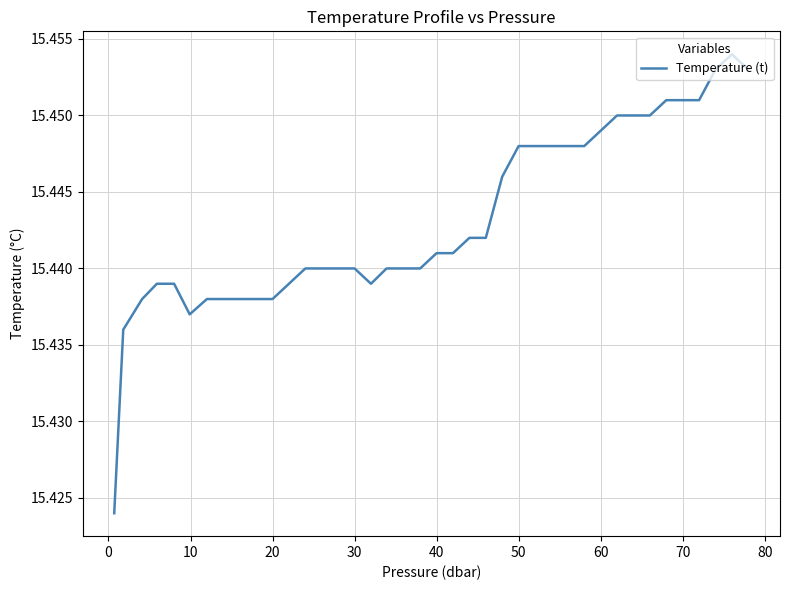

True or false: the data shows 9.6 at 40.

False